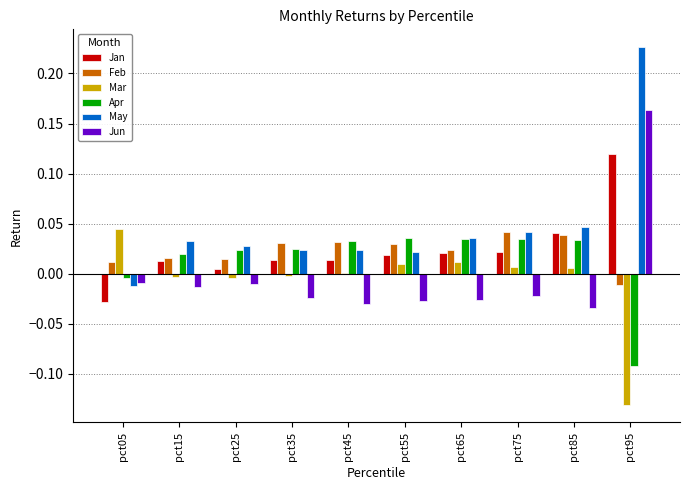

Between pct45 and pct95, which series saw the biggest shift?

May